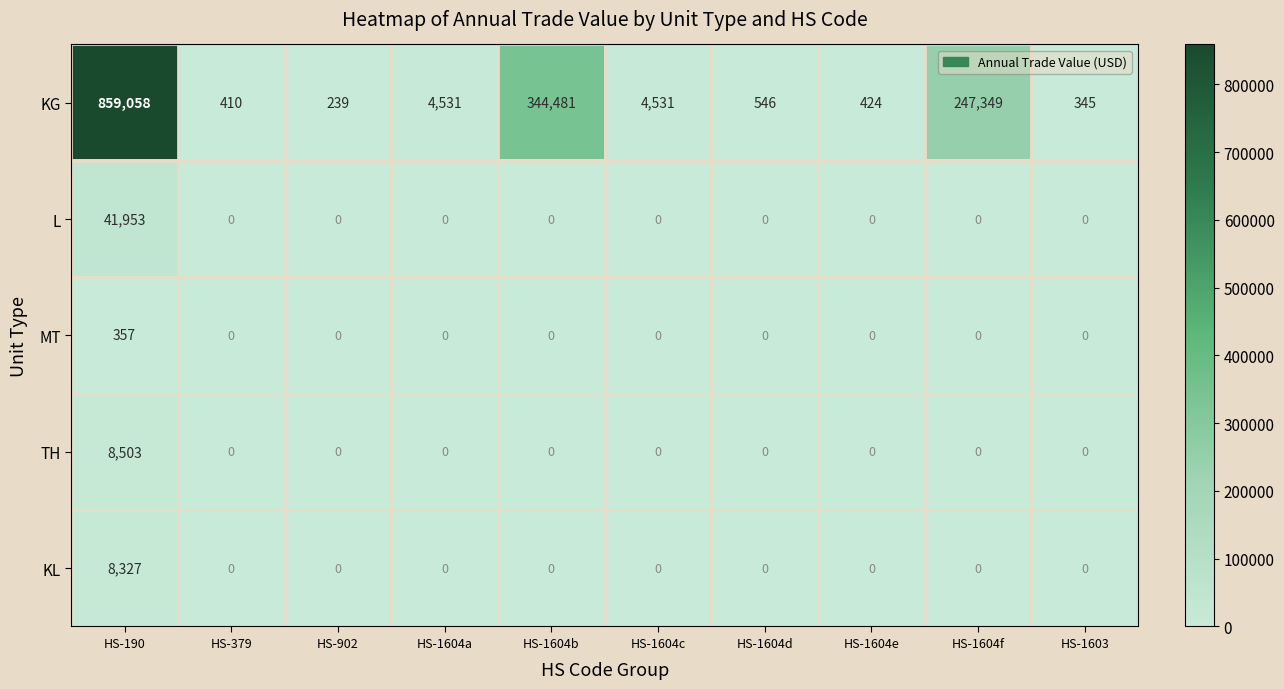

The value of MT at HS-1604f is 144. True or false?

False